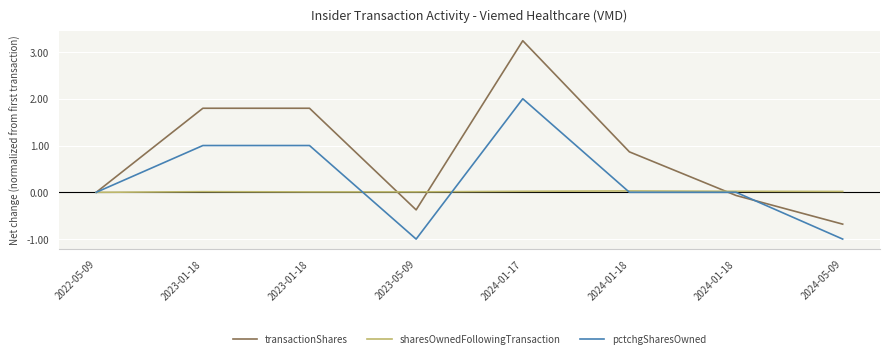

At how many categories does at least one series exceed 0?

7